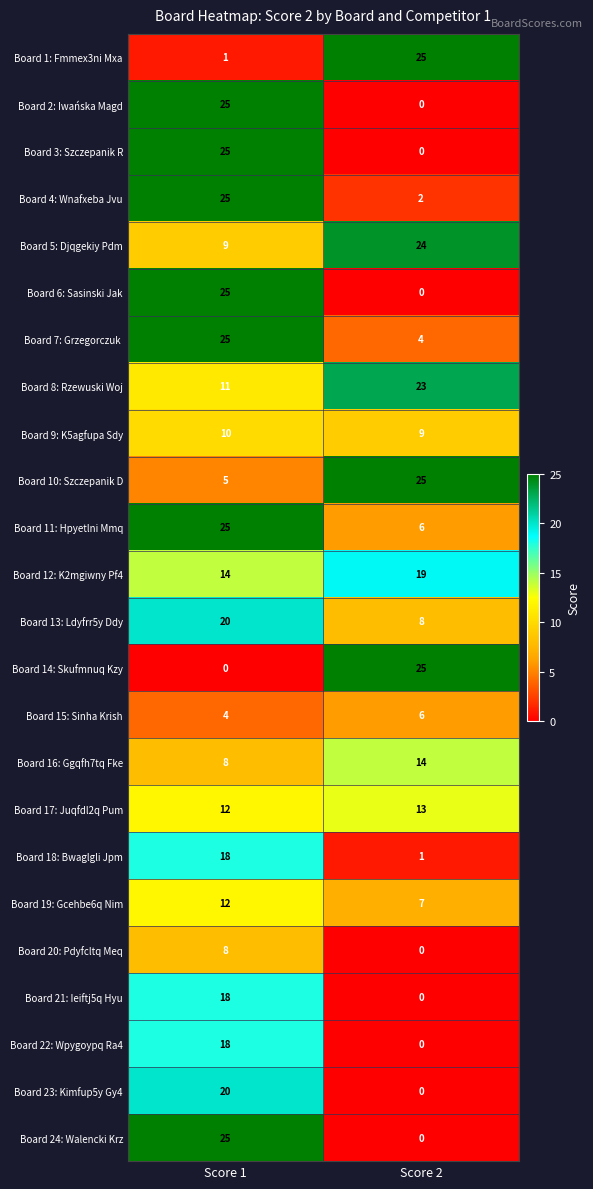

What is the difference between the maximum and minimum values in the Board 8: Rzewuski Woj series?

12